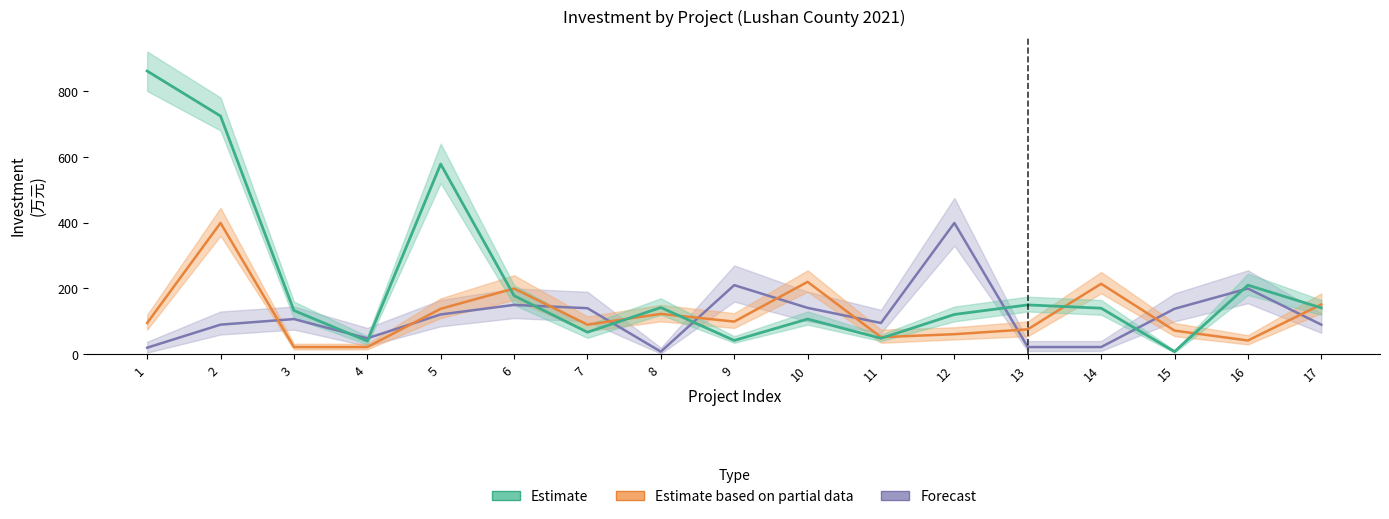

Reading left to right, transcribe all the data shown in this chart.

Forecast: 20.0	90.0	107.0	48.5	121.0	150.0	140.0	8.0	210.0	141.0	95.0	399.0	22.0	22.0	138.2	199.8	90.0
Estimate based on partial data: 95.0	399.0	22.0	22.0	138.2	199.8	90.0	122.7	99.3	220.0	52.0	61.0	75.8	214.2	71.9	41.8	151.2
Estimate: 860.6	723.9	133.0	40.0	578.0	178.0	67.0	142.0	42.0	107.0	48.5	121.0	150.0	140.0	8.0	210.0	141.0